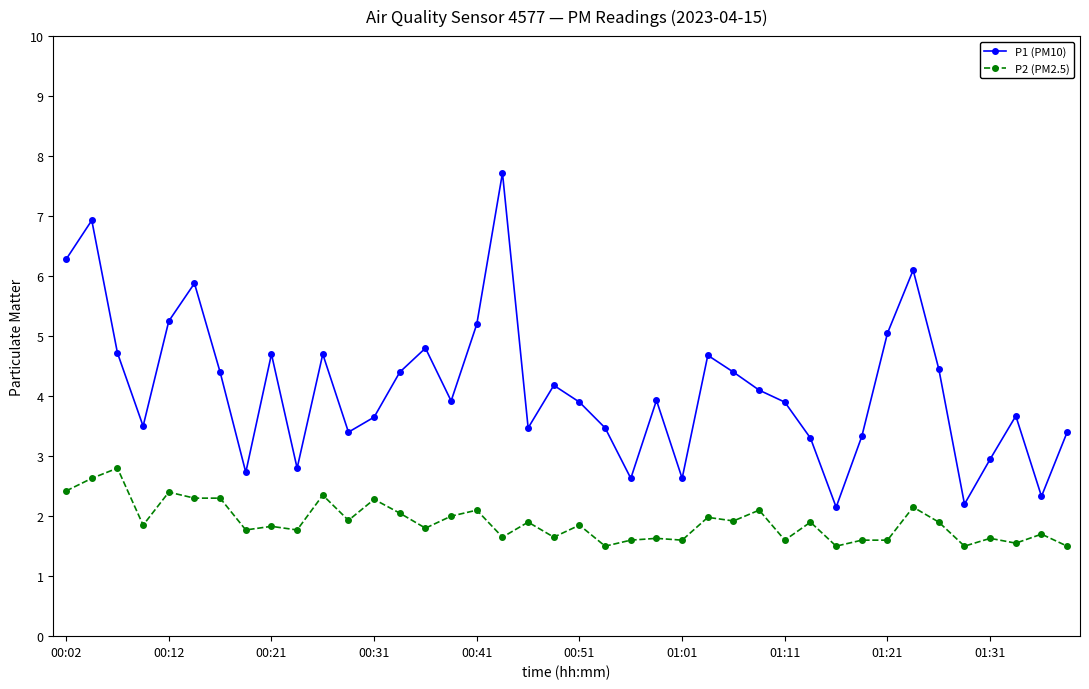

Rank the series by their average value, from highest to lowest.

P1 (PM10), P2 (PM2.5)